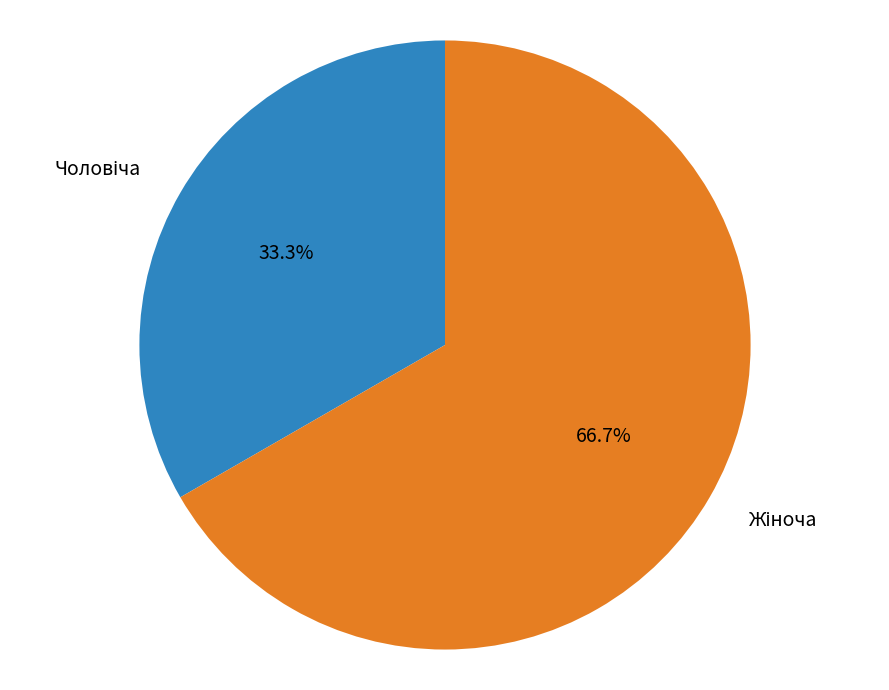

Does any single category account for the majority?

Yes